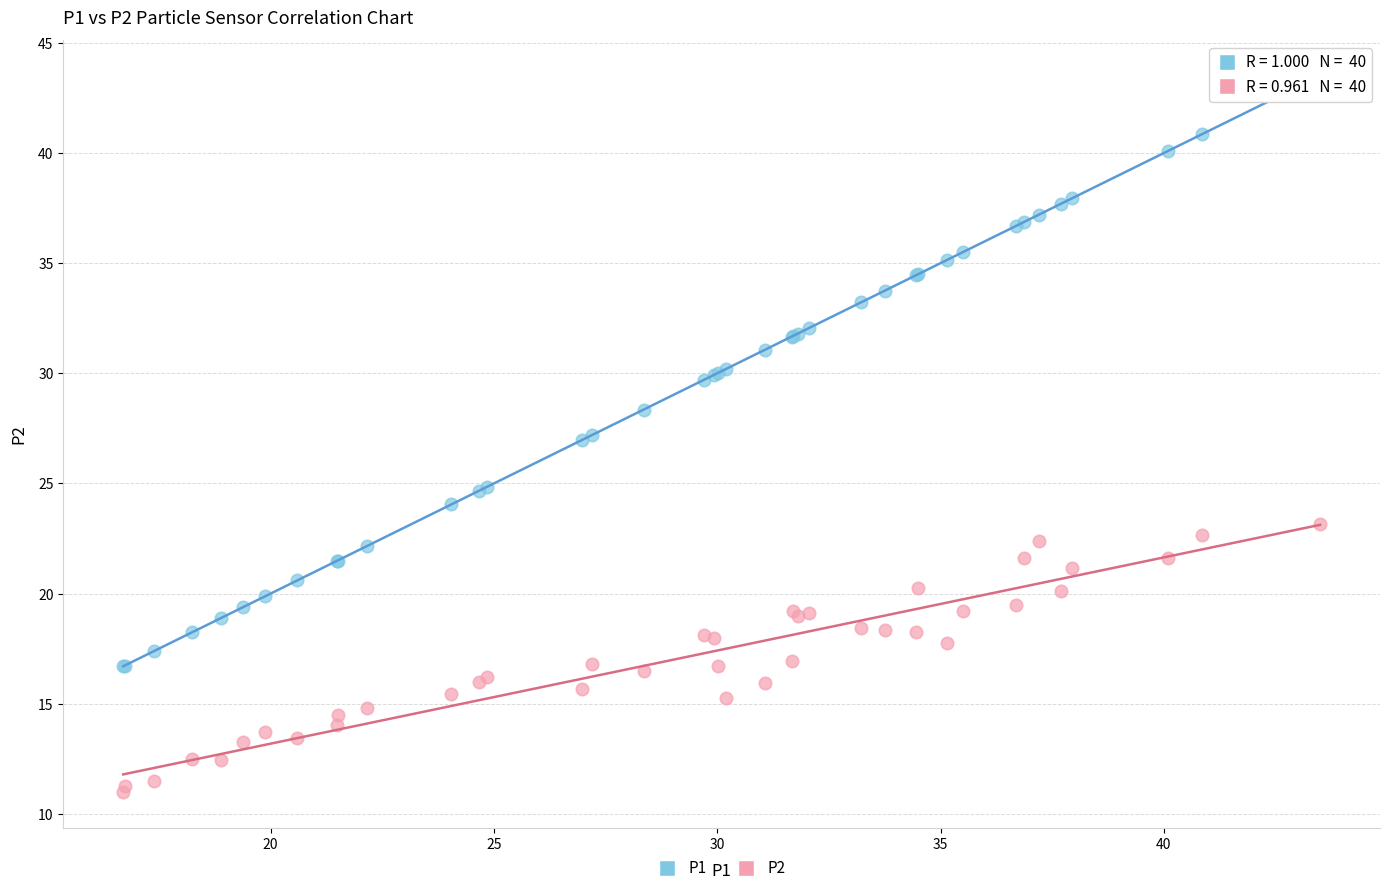

Which series has the widest spread of Y values?

P1